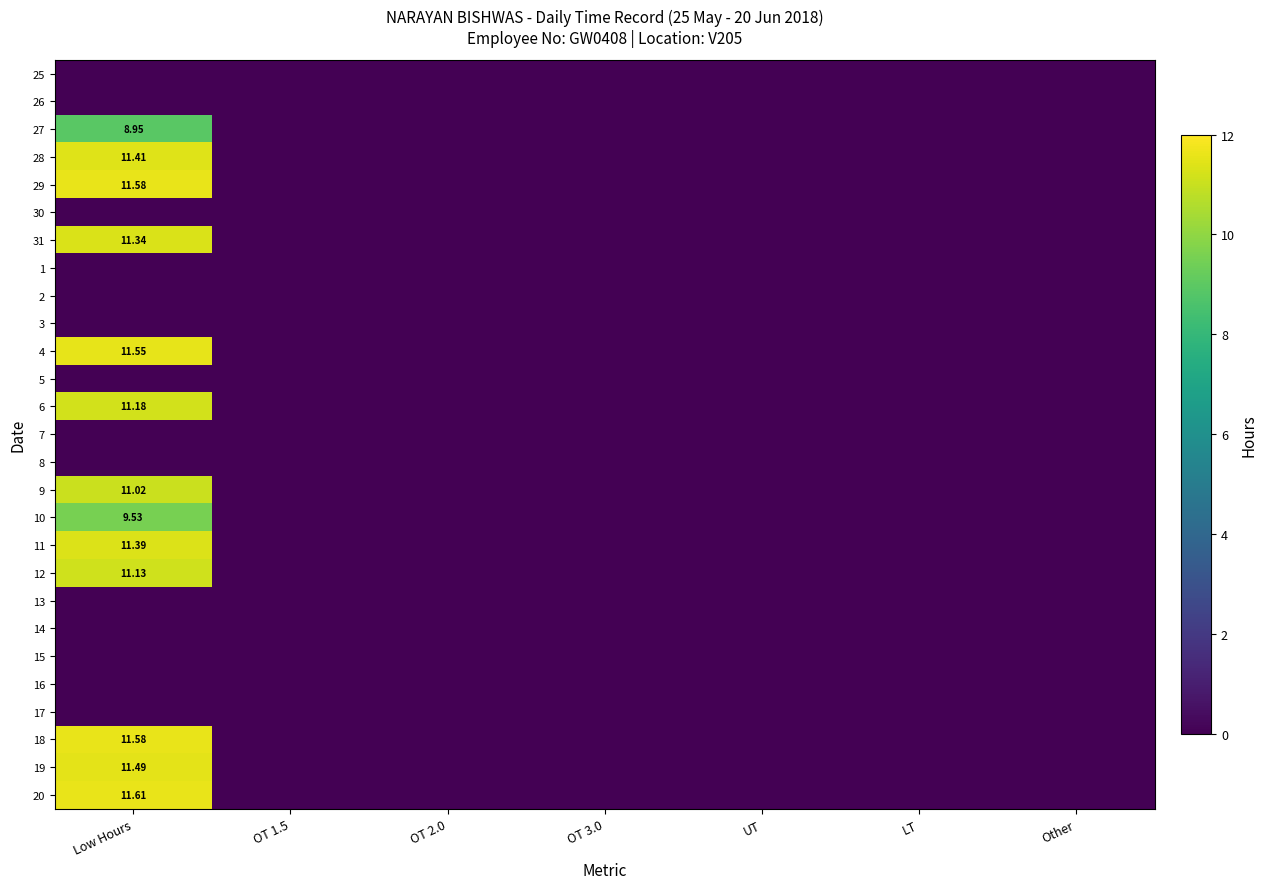

What is the greatest value displayed?

11.6